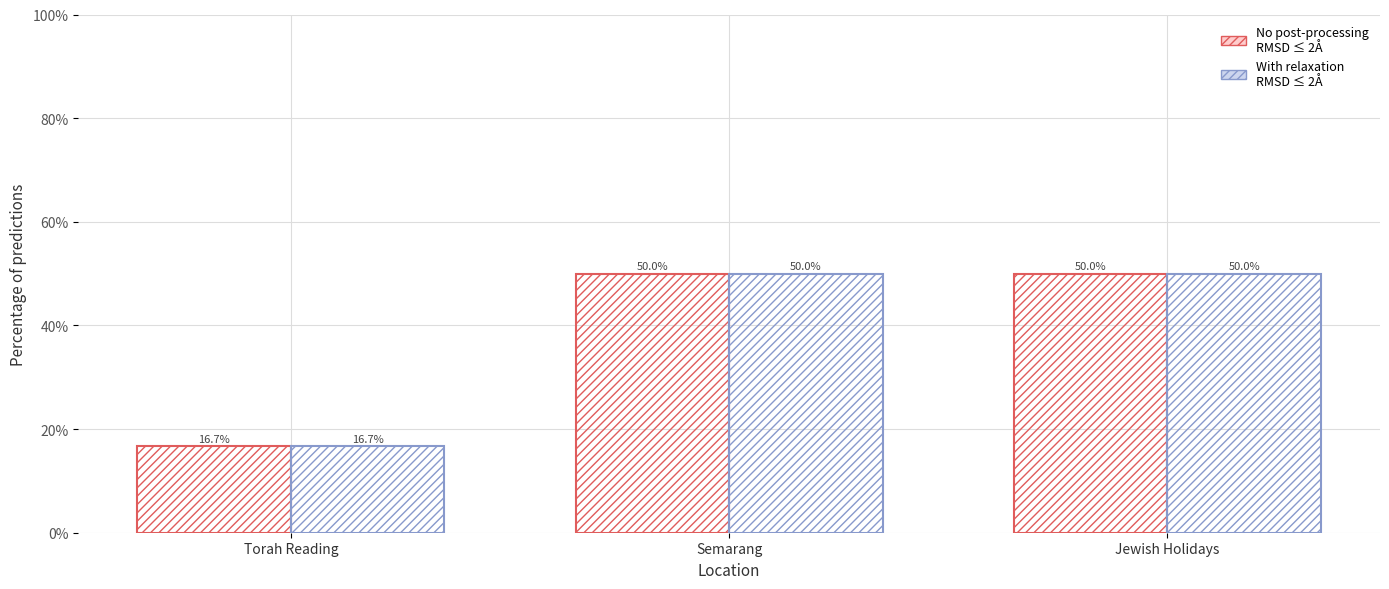

Are the bars horizontal?

No